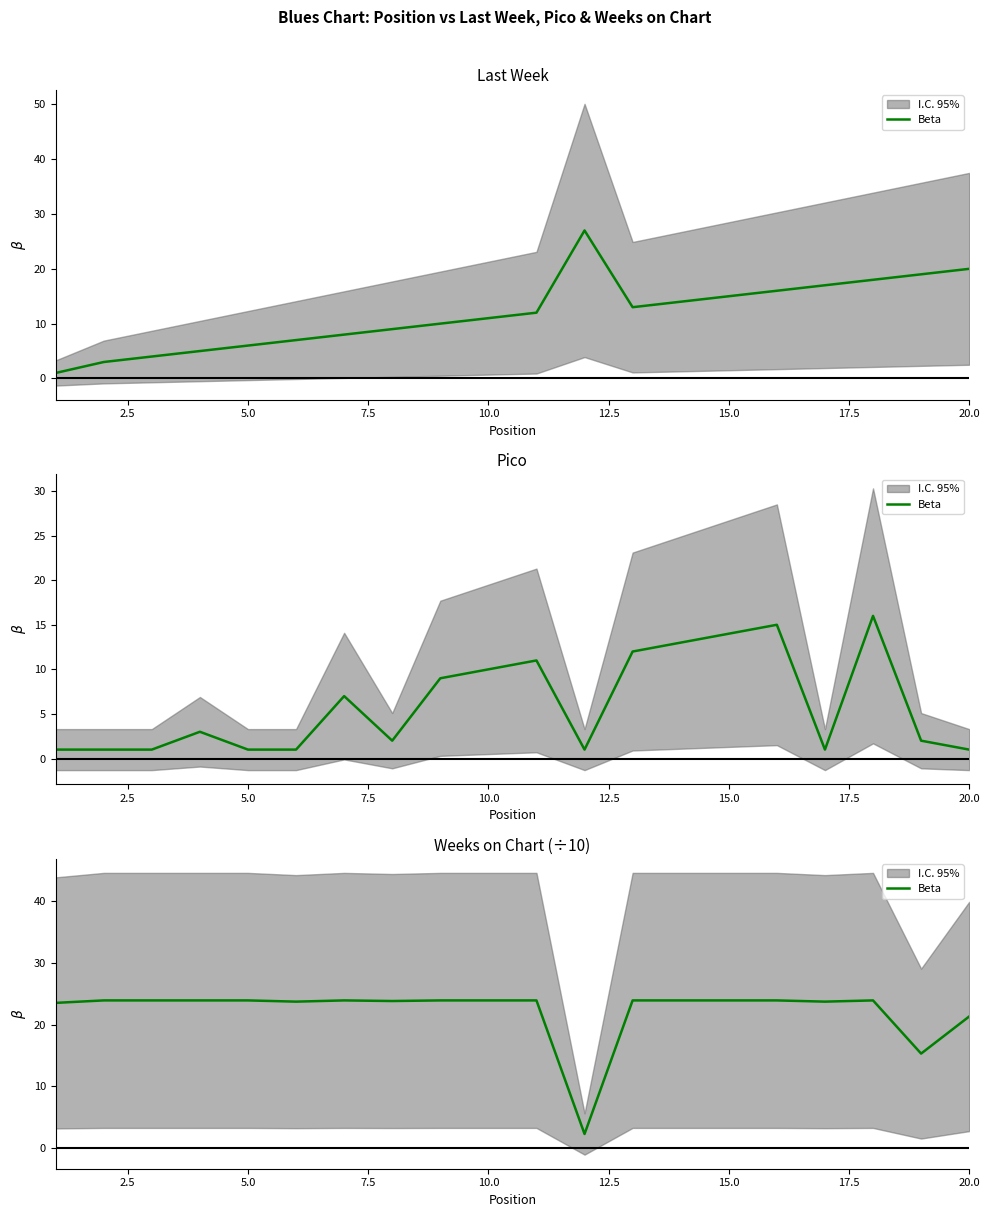

Is this an area chart (filled region under the line)?

No